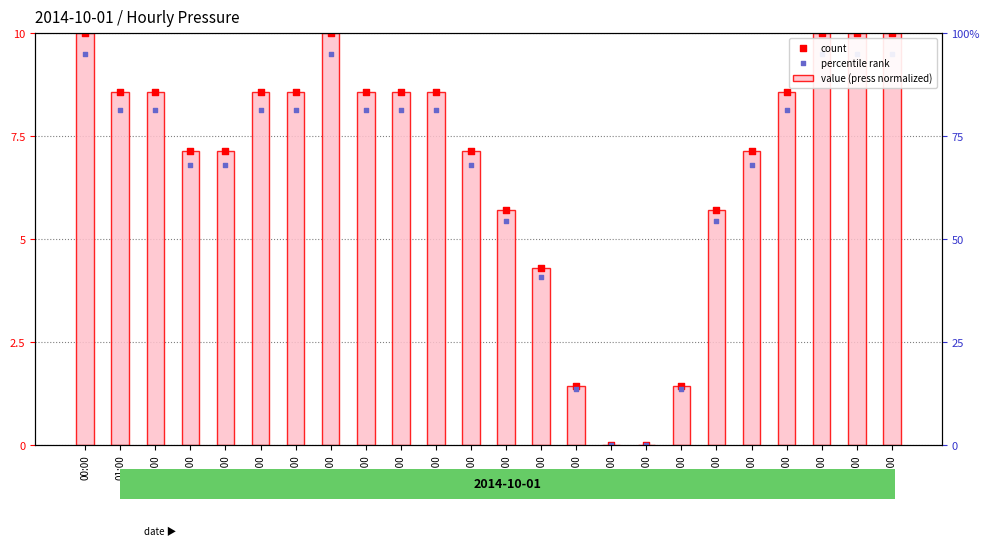

Which series has the largest total across all categories?

value (press normalized)